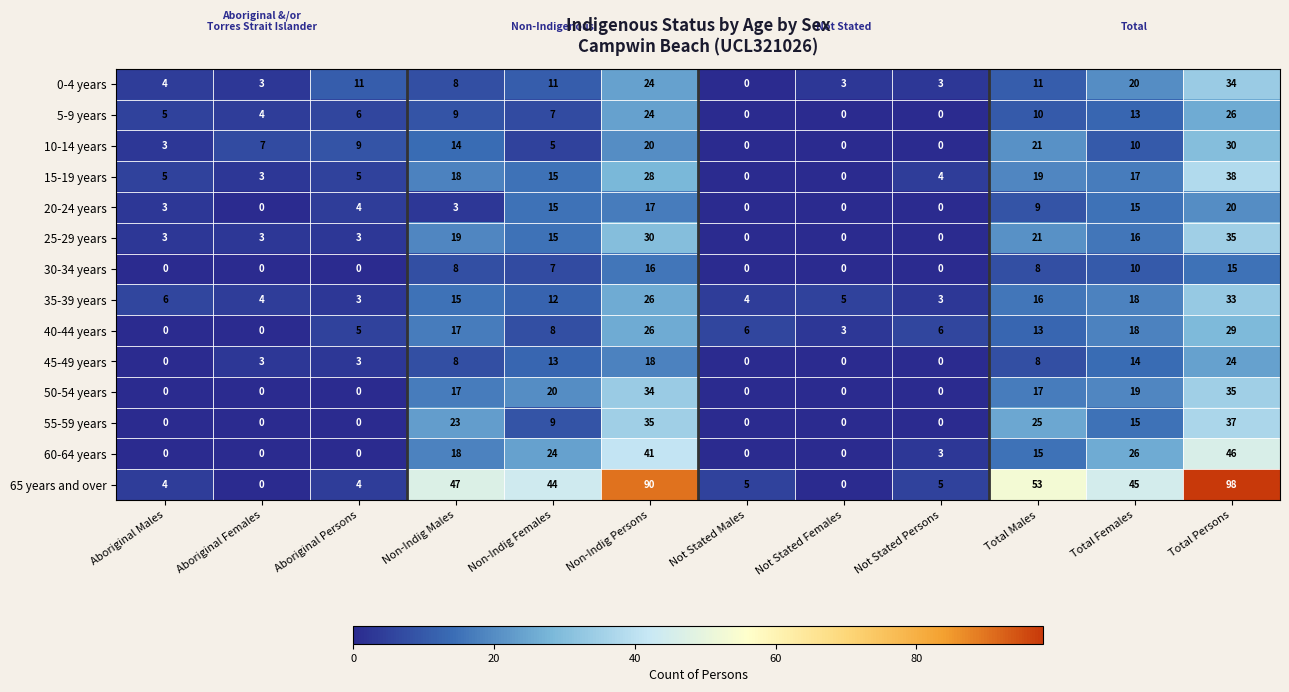

At how many categories does at least one series exceed 49?

3